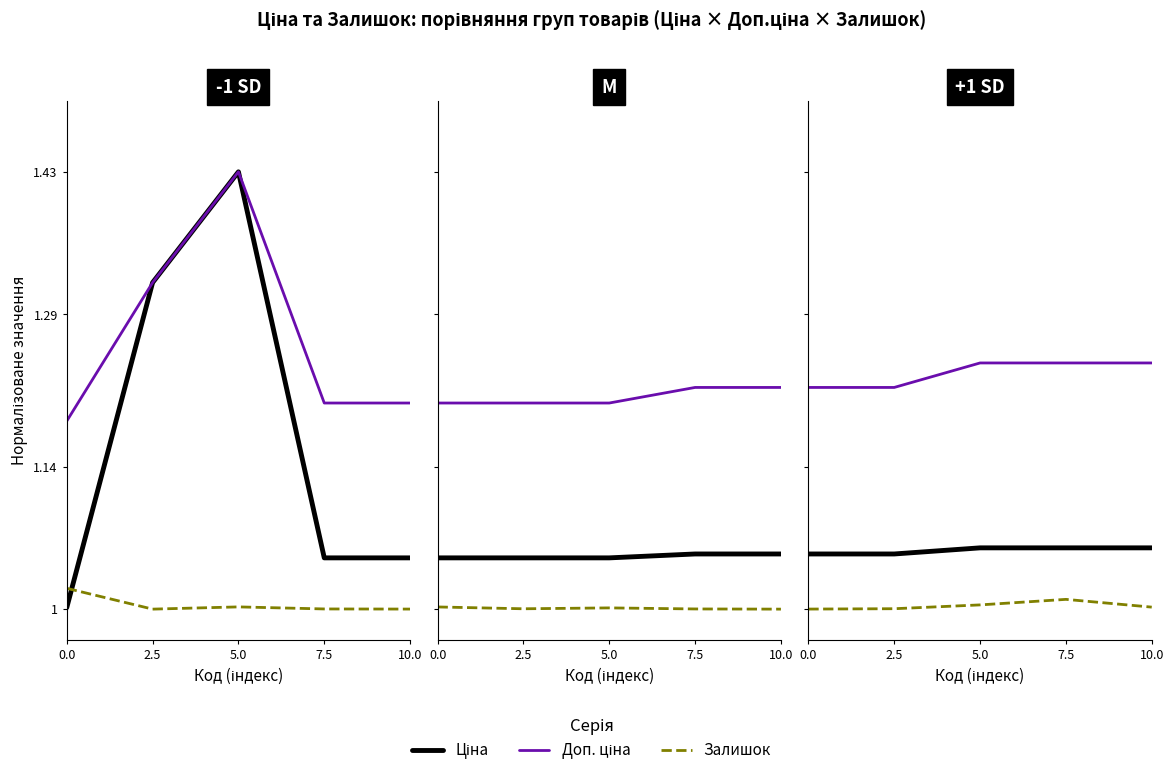

What is the value of the Ціна point at the 4th from the left?

1.1